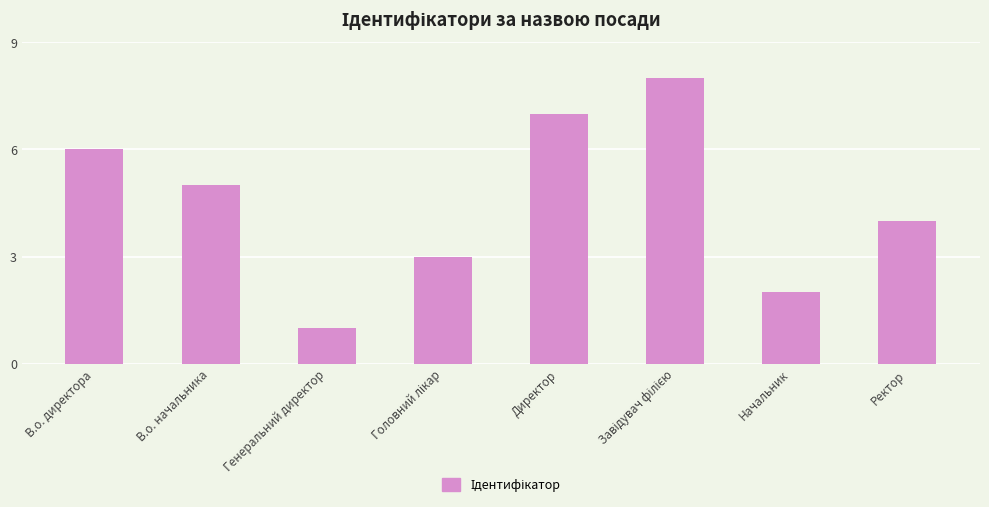

What position from the right is Директор?

4